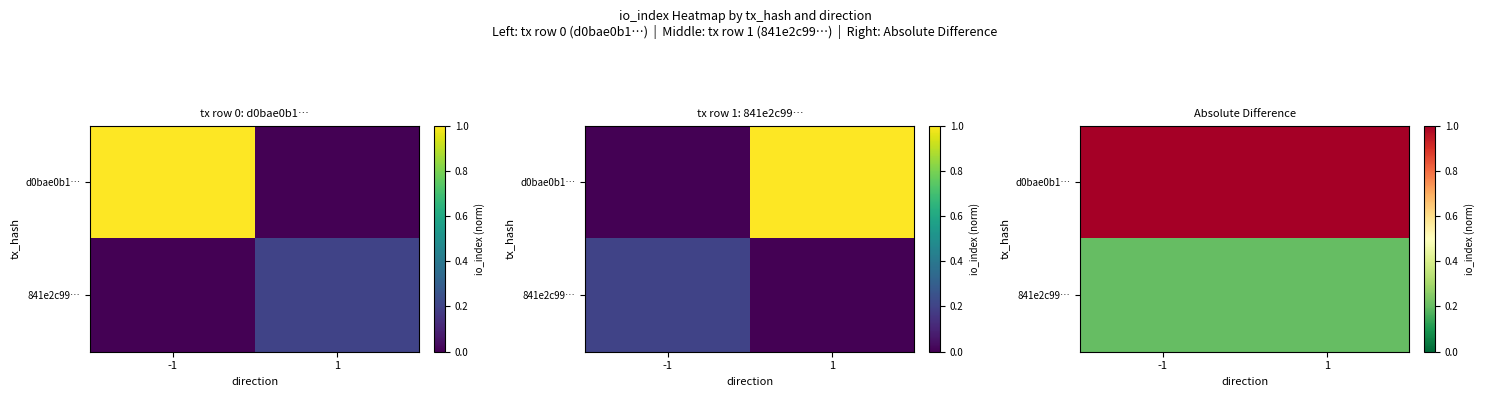

Count the number of categories in the chart.

2